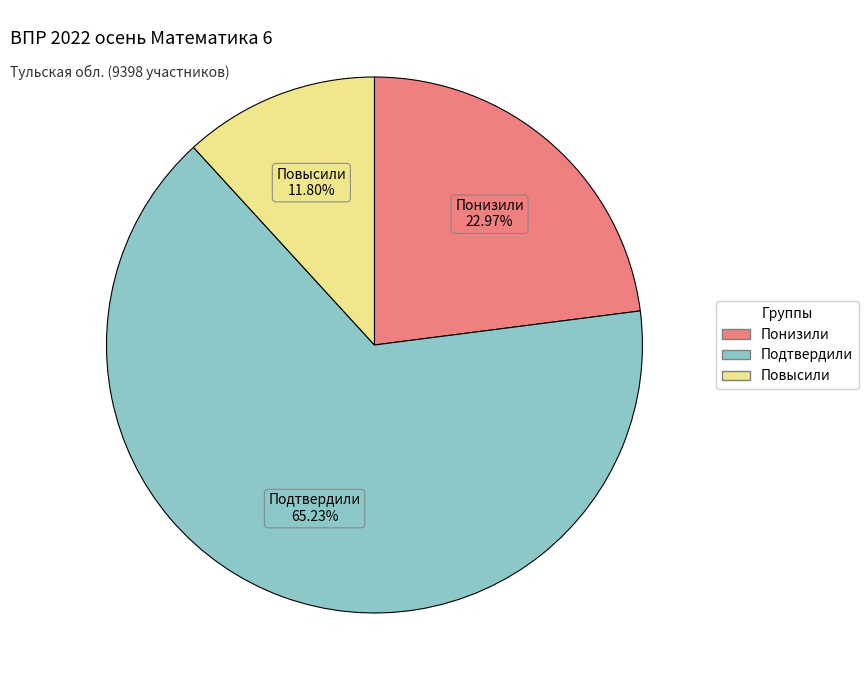

To the nearest percent, what portion does Понизили represent?

23%